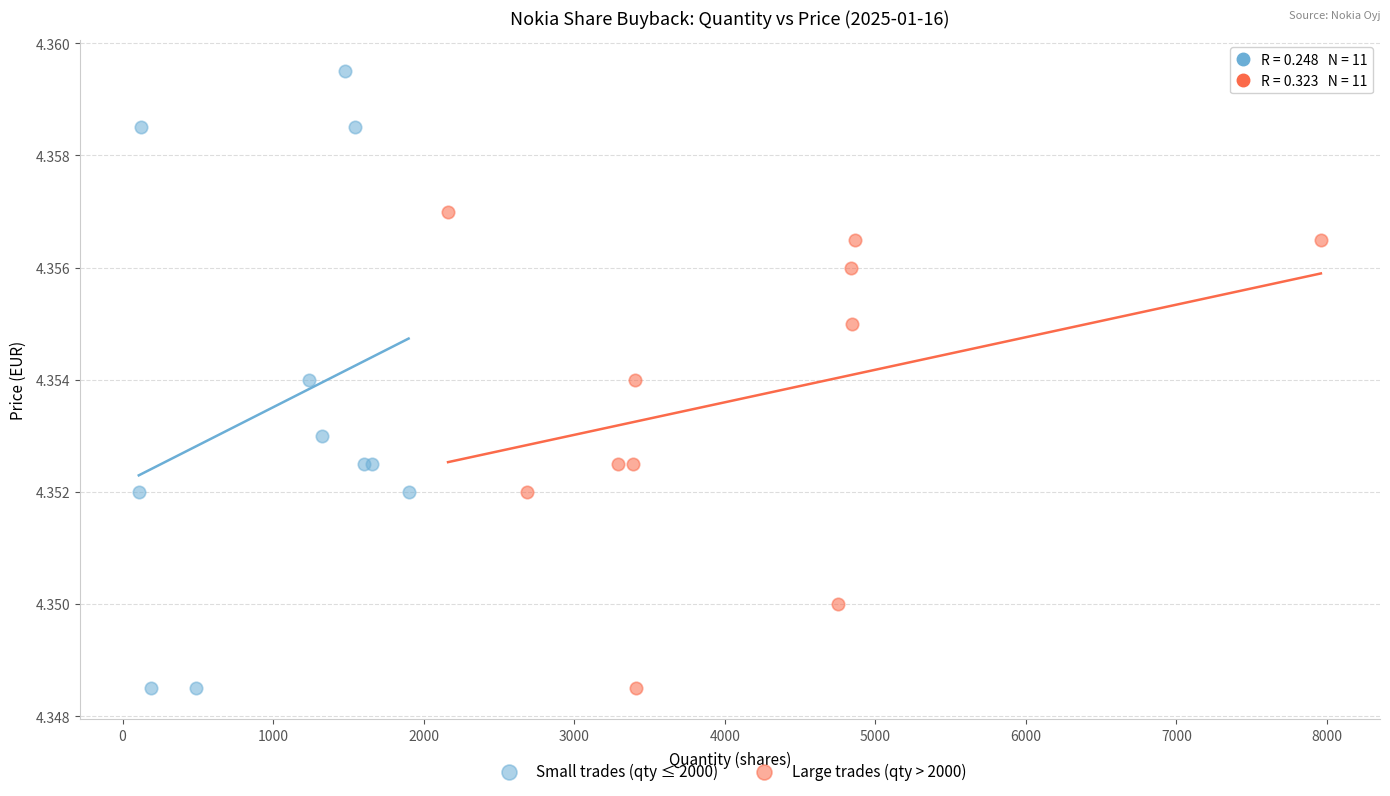

Which series reaches the maximum Y coordinate?

Small trades (qty ≤ 2000)